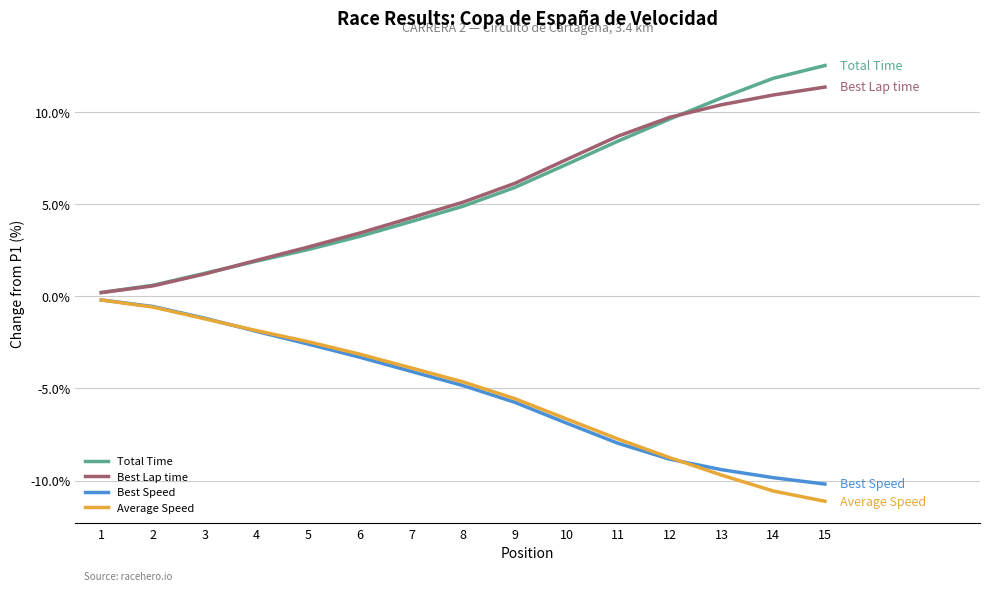

Which series has the widest spread of values?

Total Time